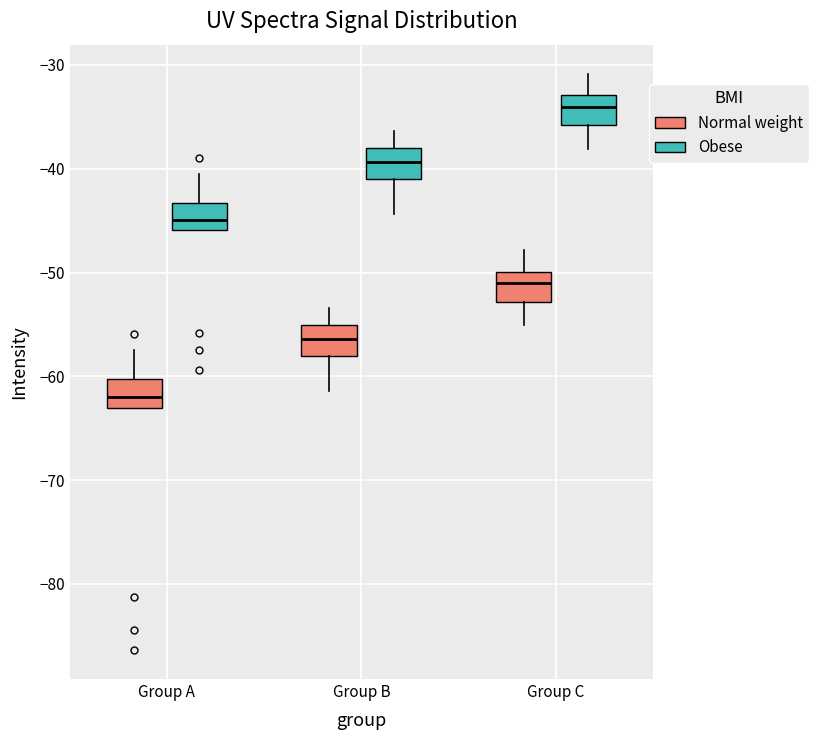

Reading left to right, transcribe this box plot: for each box, give where its median line is, the range the box spans, and where its two whiskers end, as read against the y-axis. The values are not printed on the chart, so give them approximately, as read against the axis.

Group A (Normal weight): median -62, box -63 to -60, whiskers -63 to -57
Group A (Obese): median -45, box -46 to -43, whiskers -46 to -40
Group B (Normal weight): median -56, box -58 to -55, whiskers -61 to -53
Group B (Obese): median -39, box -41 to -38, whiskers -44 to -36
Group C (Normal weight): median -51, box -53 to -50, whiskers -55 to -48
Group C (Obese): median -34, box -36 to -33, whiskers -38 to -31